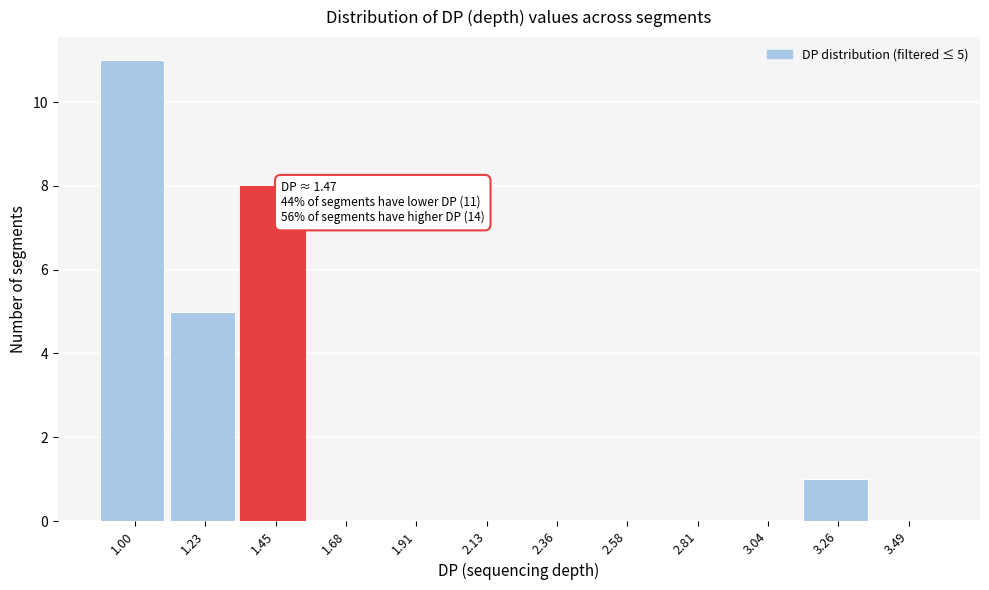

Reading right to left, what are all the values shown in this chart?

3.49=0	3.26=1	3.04=0	2.81=0	2.58=0	2.36=0	2.13=0	1.91=0	1.68=0	1.45=8	1.23=5	1.00=11